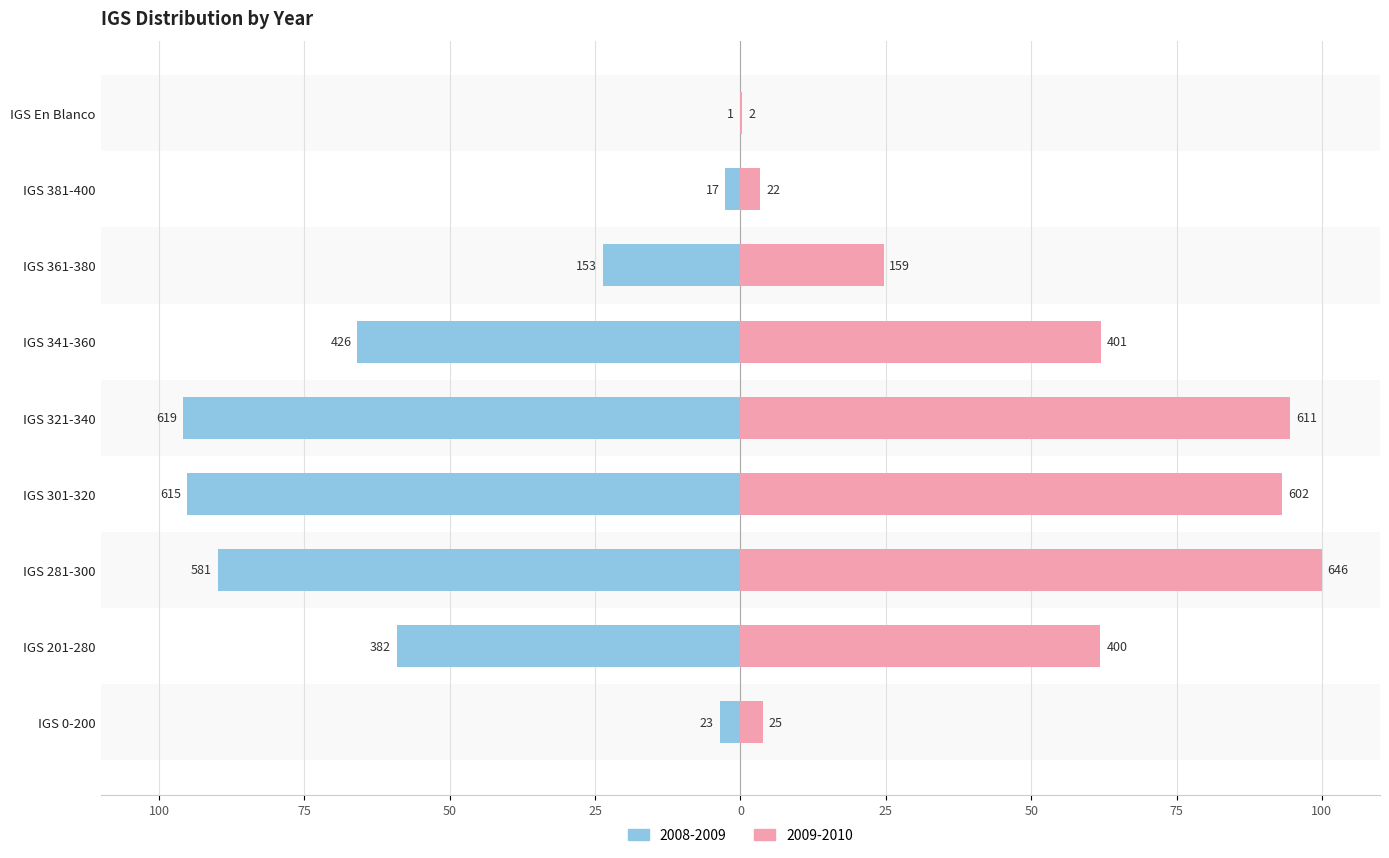

Where is 2008-2009 nearest to the value -47?

IGS 201-280